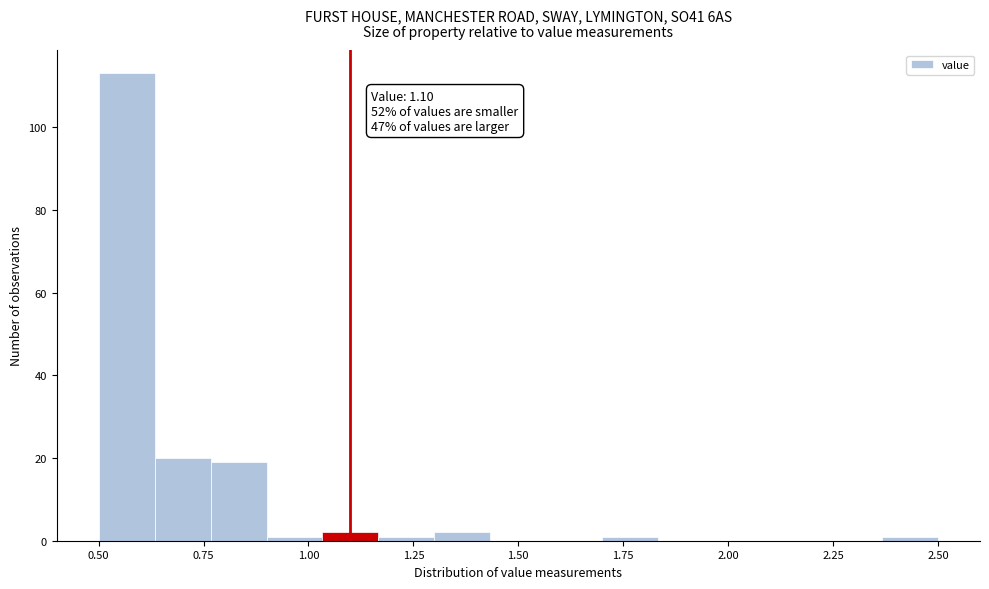

Read against the x-axis, roughly where is the centre of the tallest bar?

0.55